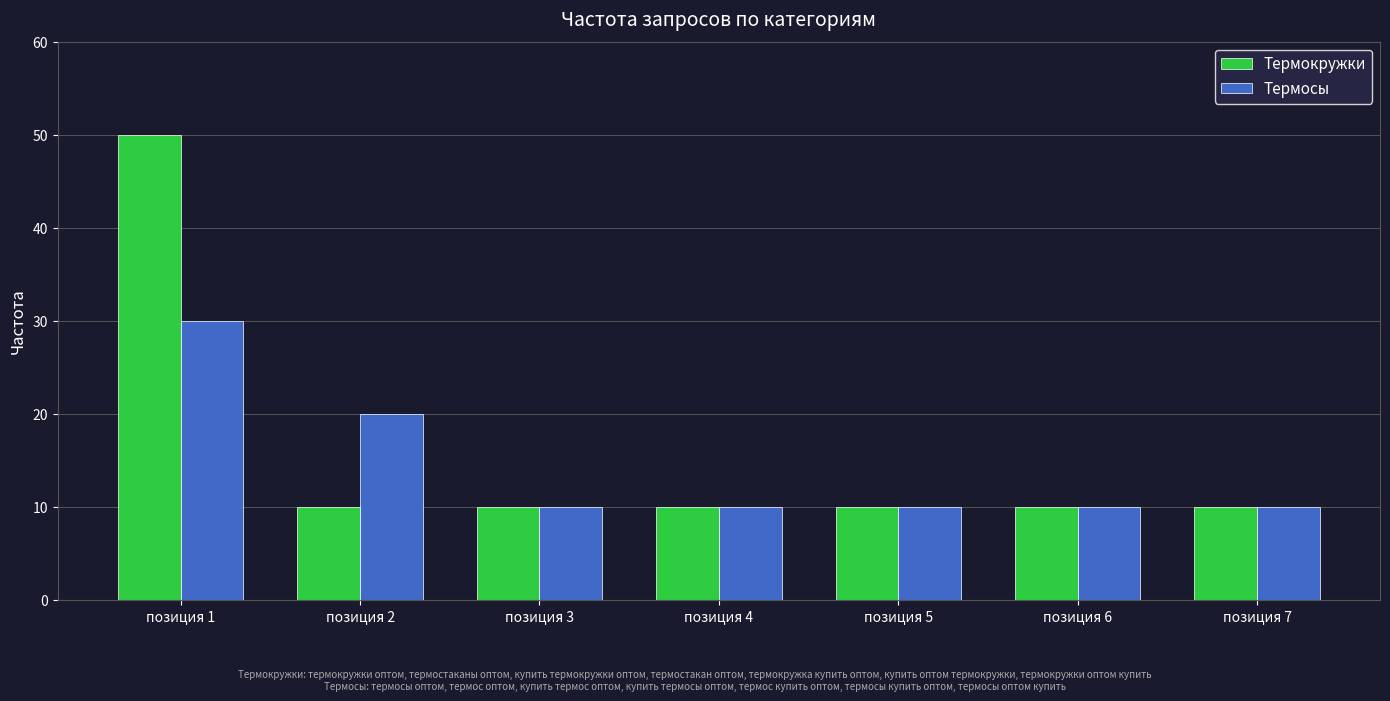

List the series in order of their overall mean, lowest first.

Термосы, Термокружки